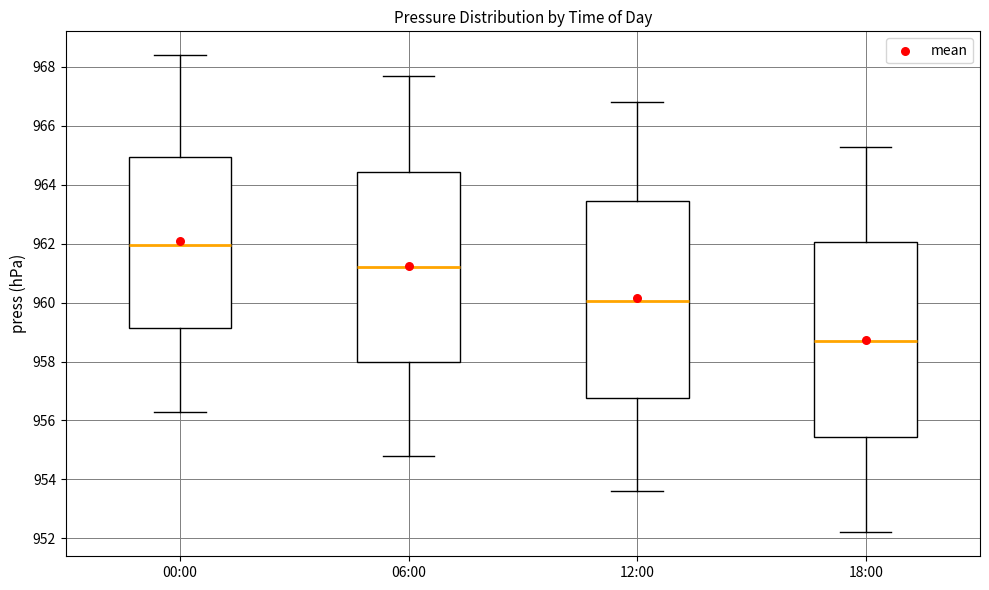

Reading left to right, read every box against the y-axis: the position of its median line, the range the box covers, and the ends of its whiskers. The values are not printed on the chart, so give them approximately, as read against the axis.

00:00: median 962.0, box 959.2 to 965.0, whiskers 956.4 to 968.4
06:00: median 961.2, box 958.0 to 964.4, whiskers 954.8 to 967.8
12:00: median 960.0, box 956.8 to 963.4, whiskers 953.6 to 966.8
18:00: median 958.8, box 955.4 to 962.0, whiskers 952.2 to 965.4